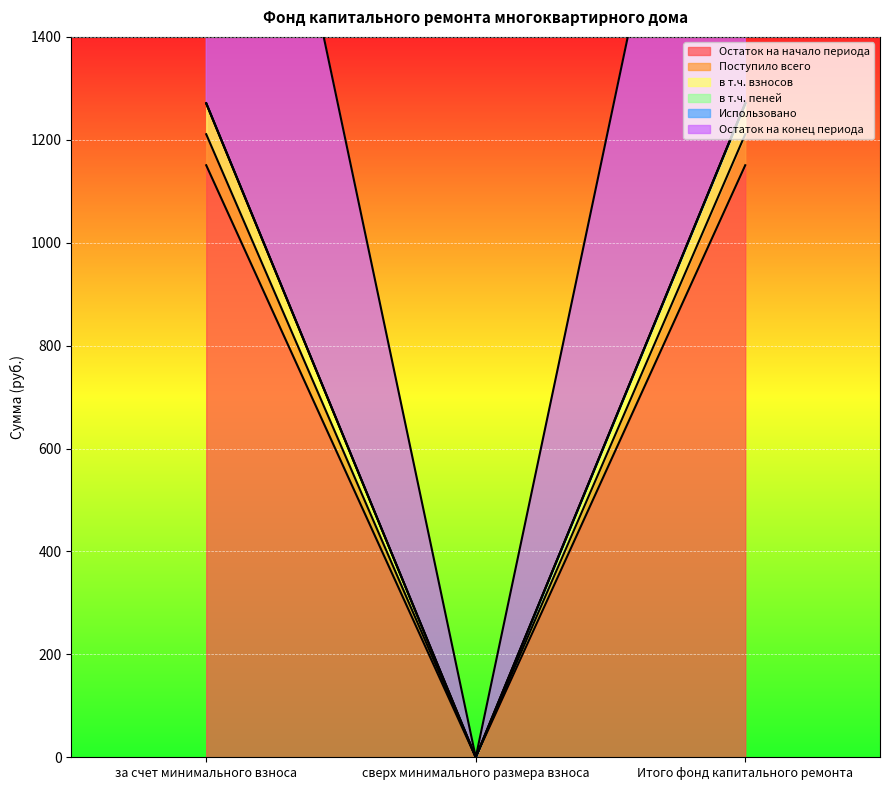

The в т.ч. взносов series shows 780.4 at за счет минимального взноса. True or false?

False